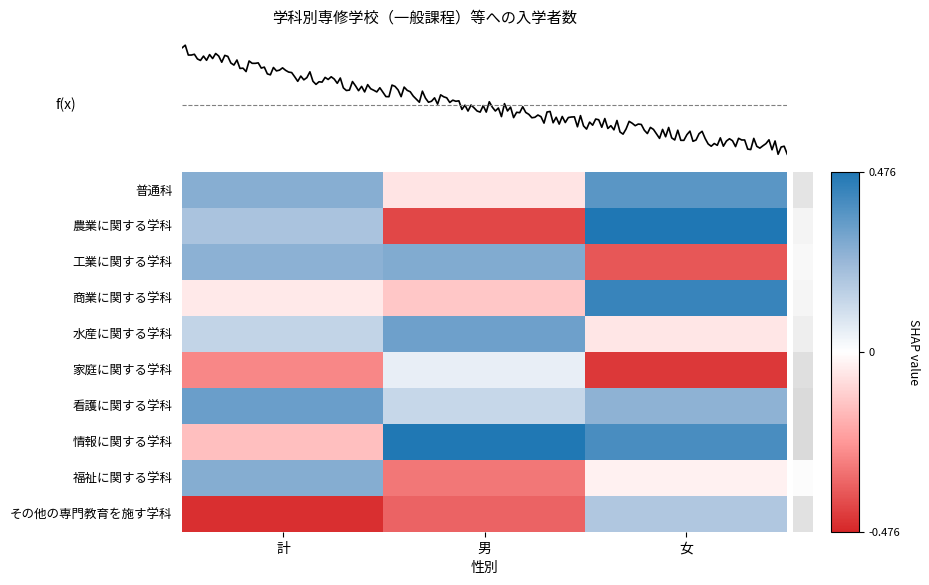

At which label does 商業に関する学科 reach its peak?

女